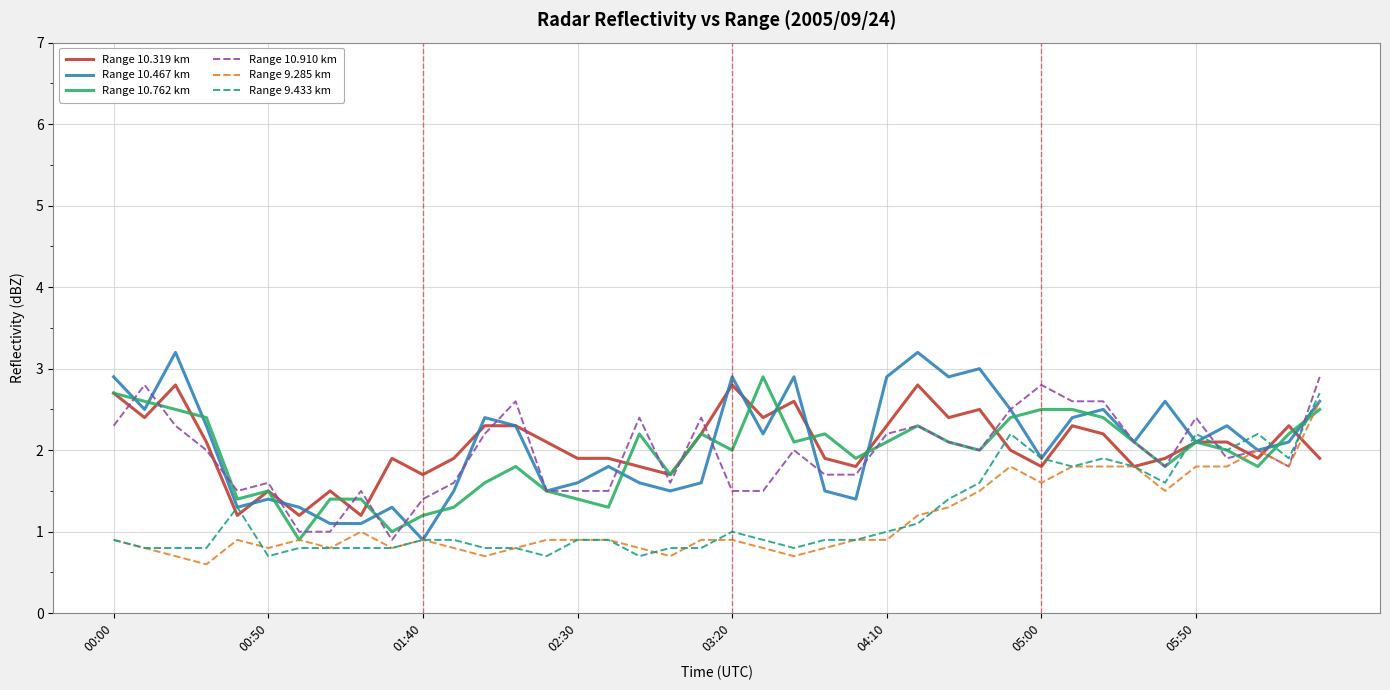

True or false: Range 10.467 km has more than 1 points higher than both neighbors.

True